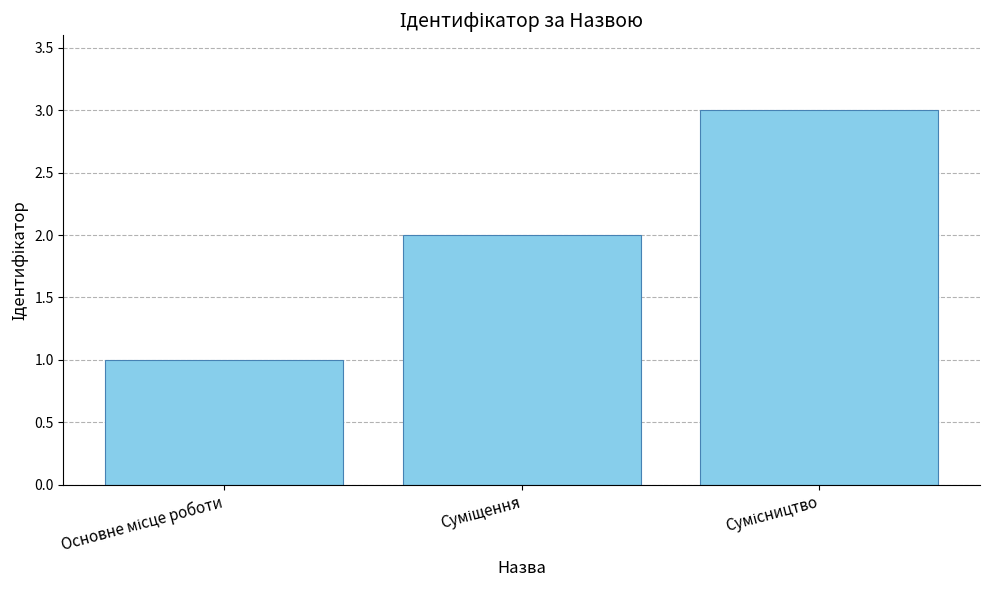

What is the value of the 1st bar from the left?

1